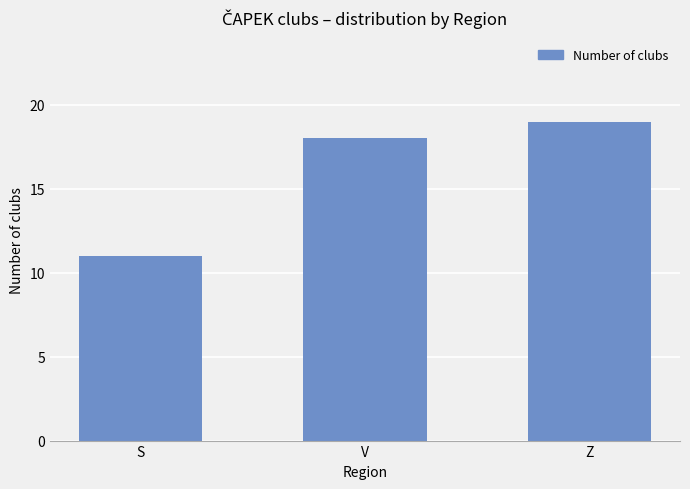

How many categories are shown in the chart?

3